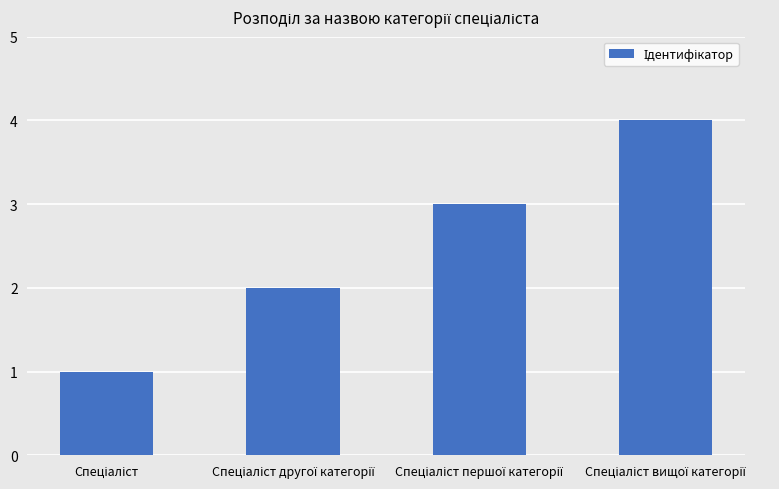

What is the difference between the maximum and minimum values?

3